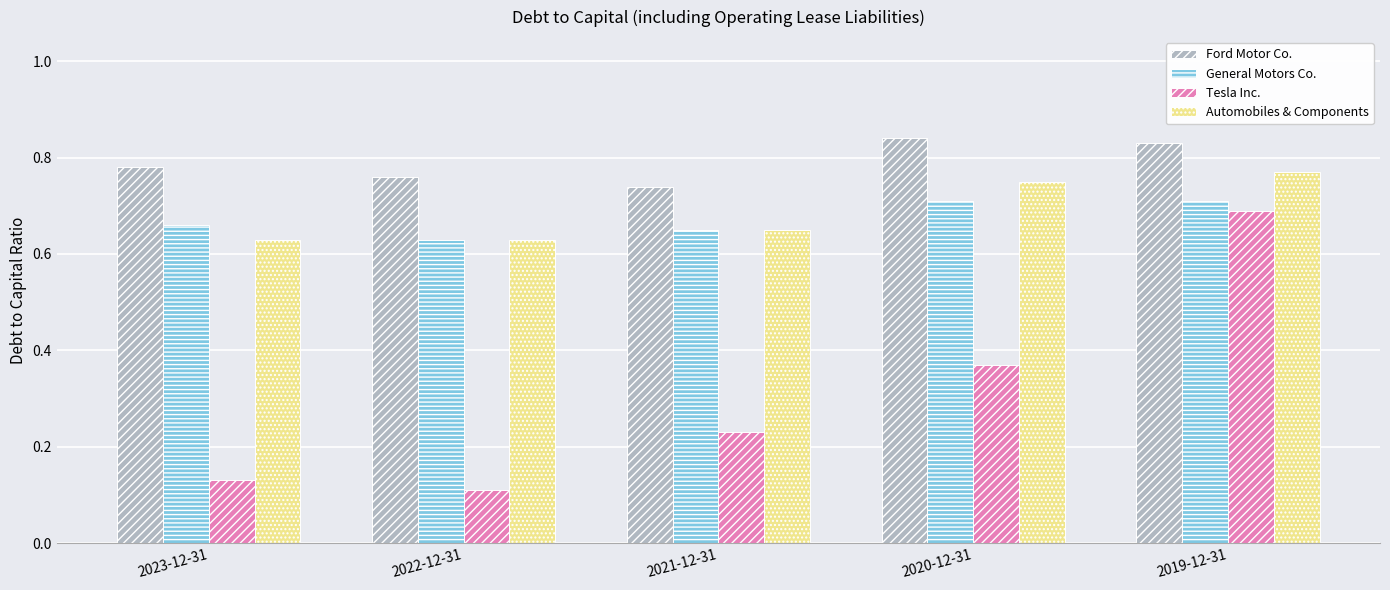

The value of General Motors Co. at 2021-12-31 is 0.7. True or false?

True